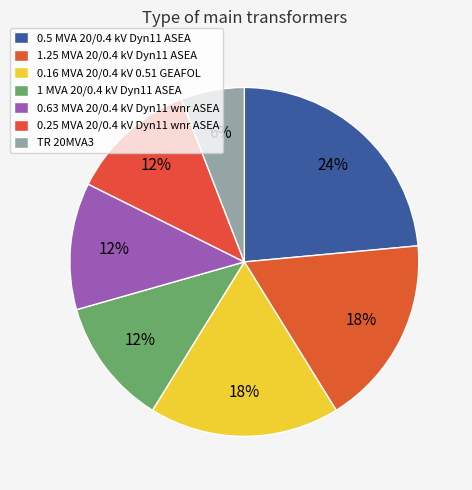

How many slices are in this pie chart?

7